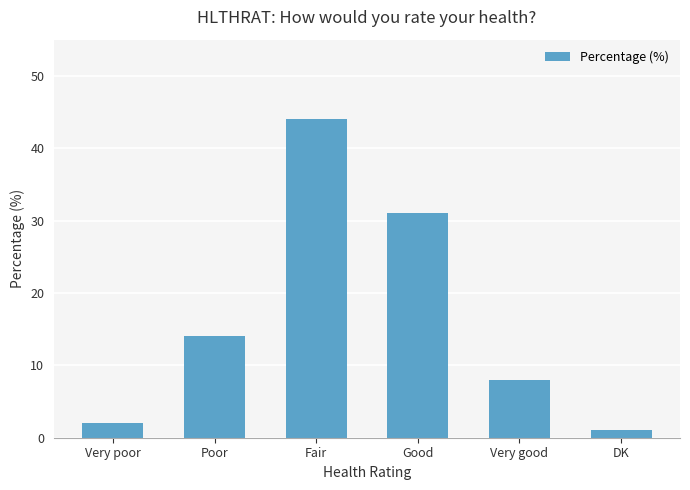

What is the label of the 1st bar from the left?

Very poor